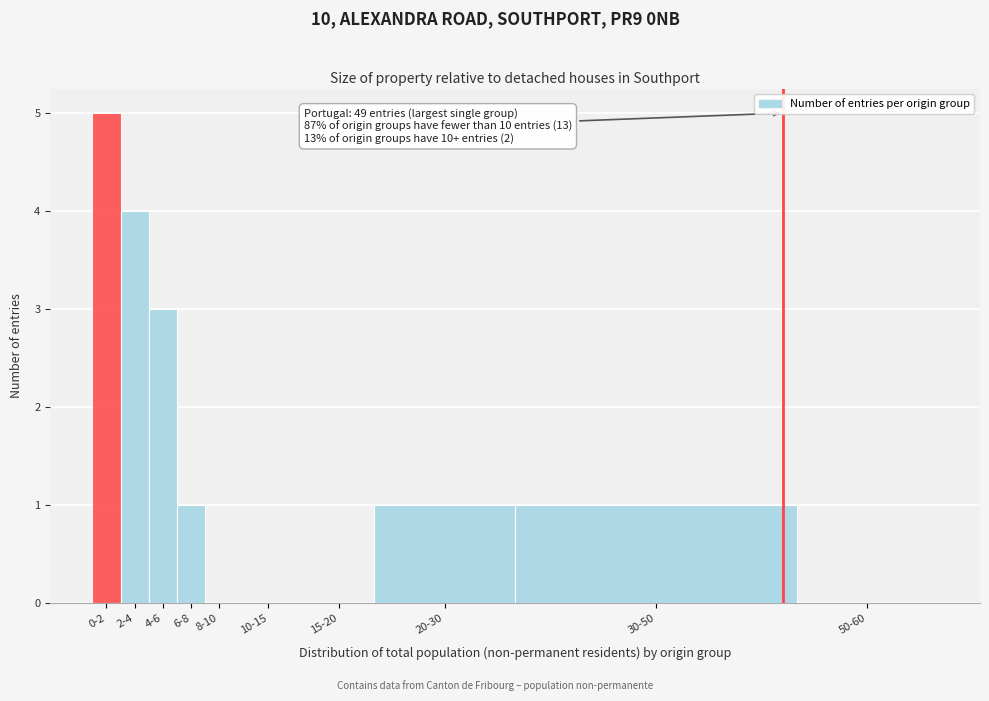

Reading left to right, transcribe all the data shown in this chart.

0-2=5	2-4=4	4-6=3	6-8=1	8-10=0	10-15=0	15-20=0	20-30=1	30-50=1	50-60=0